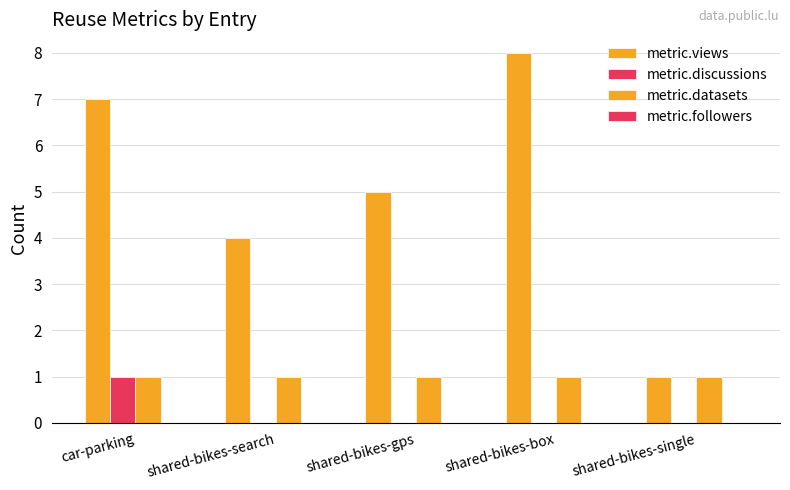

The value of metric.discussions at car-parking is 1. True or false?

False